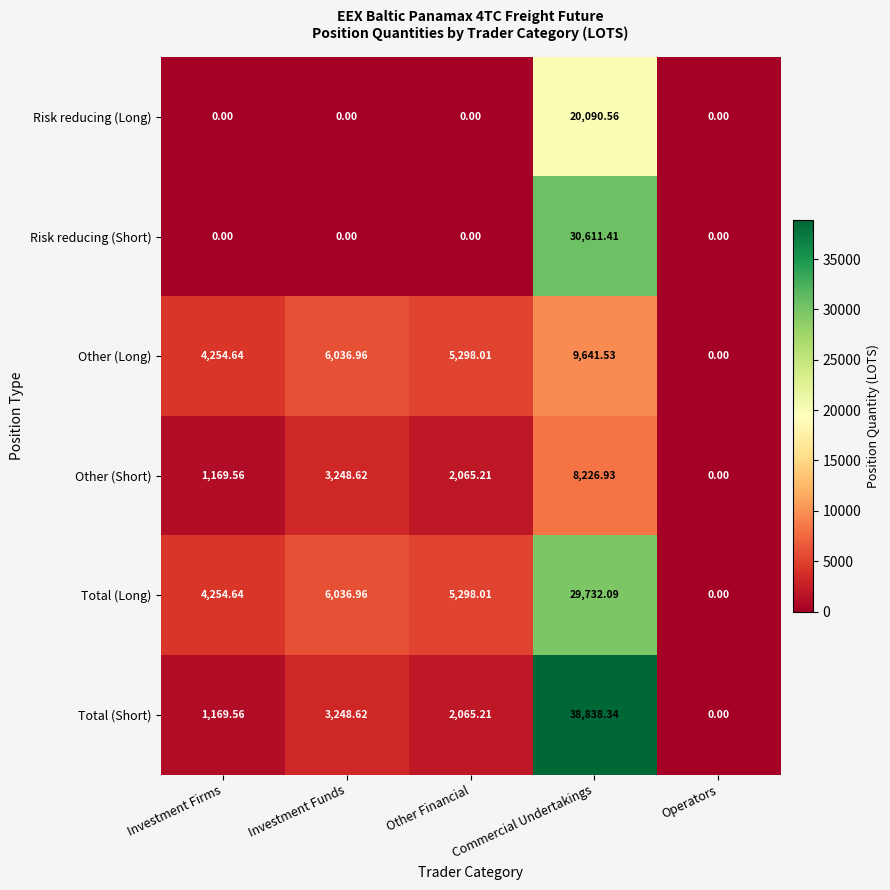

At which label does Risk reducing (Short) reach its peak?

Commercial Undertakings